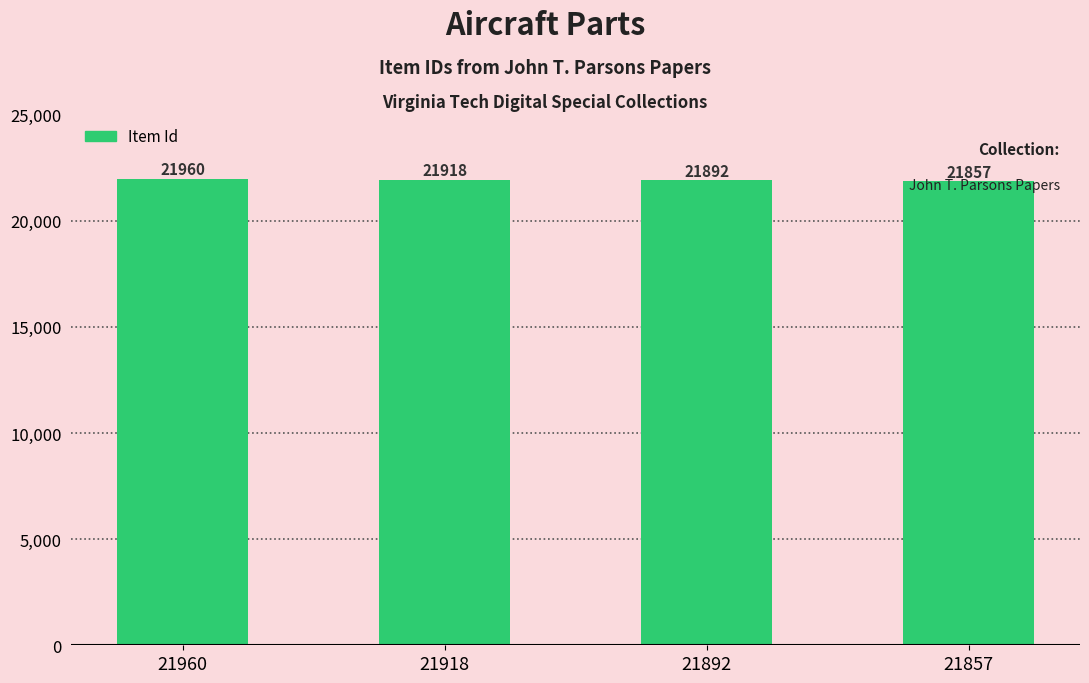

Rank the categories by value from highest to lowest.

21960, 21918, 21892, 21857